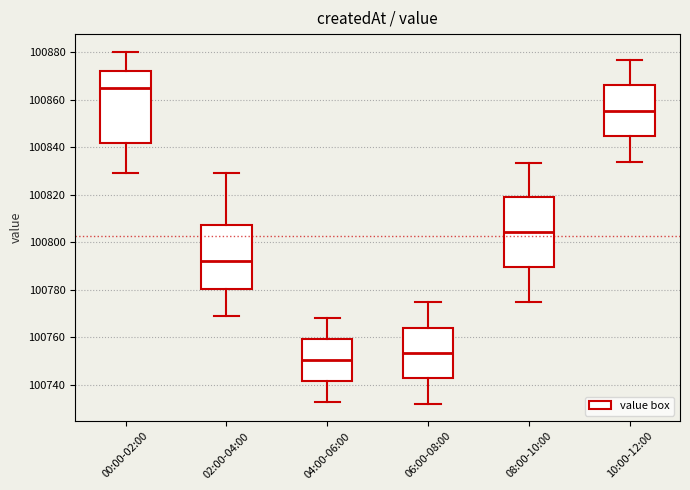

Reading left to right, read every box against the y-axis: the position of its median line, the range the box covers, and the ends of its whiskers. The values are not printed on the chart, so give them approximately, as read against the axis.

00:00-02:00: median 100864, box 100842 to 100872, whiskers 100830 to 100880
02:00-04:00: median 100792, box 100780 to 100808, whiskers 100770 to 100830
04:00-06:00: median 100750, box 100742 to 100760, whiskers 100732 to 100768
06:00-08:00: median 100754, box 100742 to 100764, whiskers 100732 to 100774
08:00-10:00: median 100804, box 100790 to 100818, whiskers 100776 to 100834
10:00-12:00: median 100856, box 100844 to 100866, whiskers 100834 to 100876